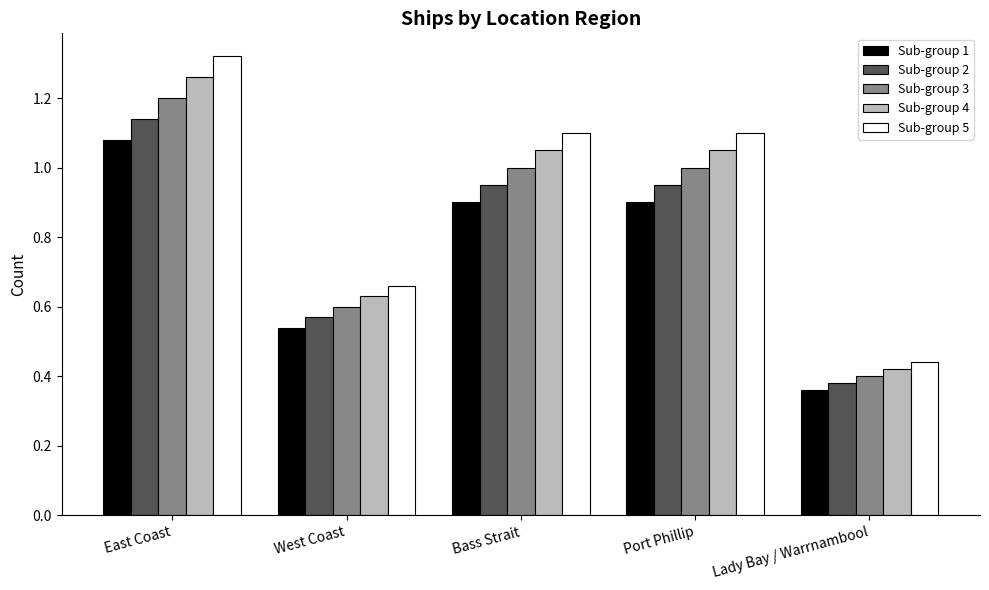

Which category has the lowest value in the Sub-group 5 series?

Lady Bay / Warrnambool